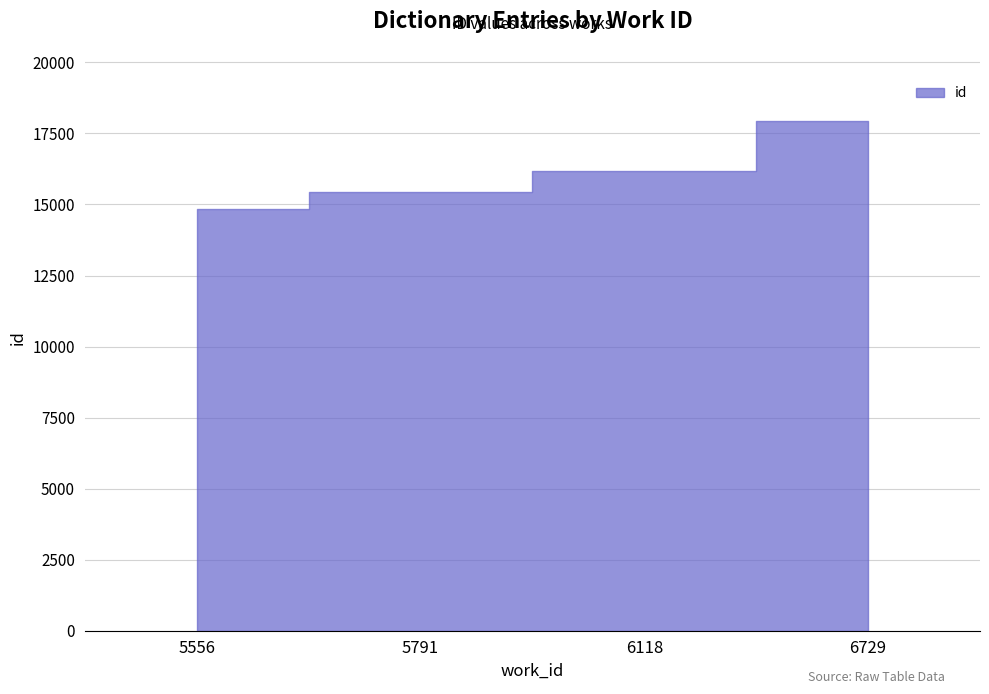

The value at 6118 is 16161. True or false?

True